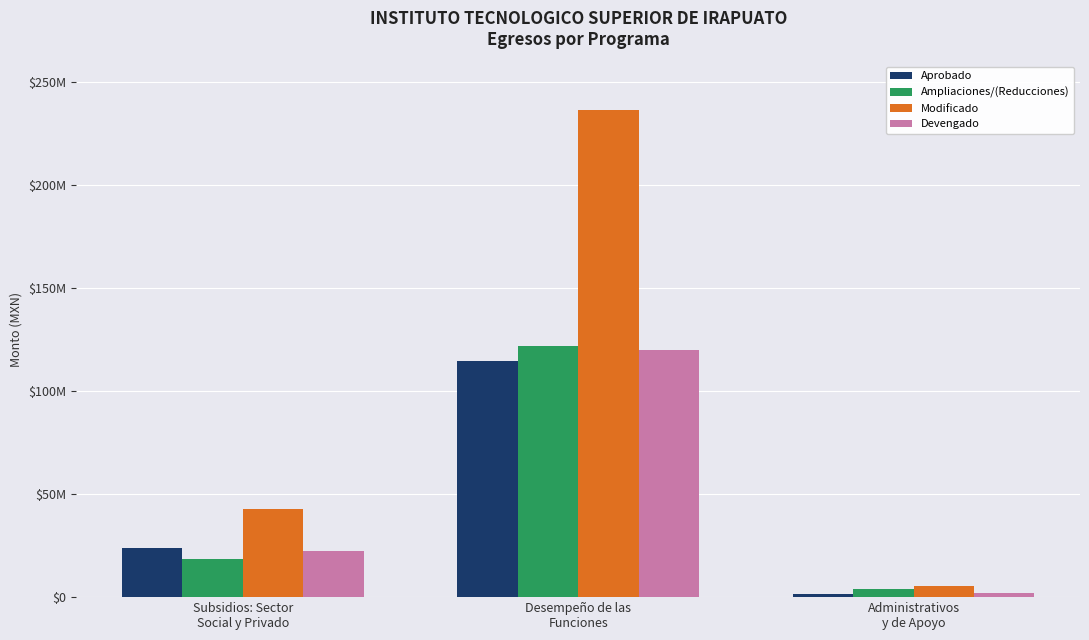

Which series changed the most between Subsidios: Sector
Social y Privado and Administrativos
y de Apoyo?

Modificado